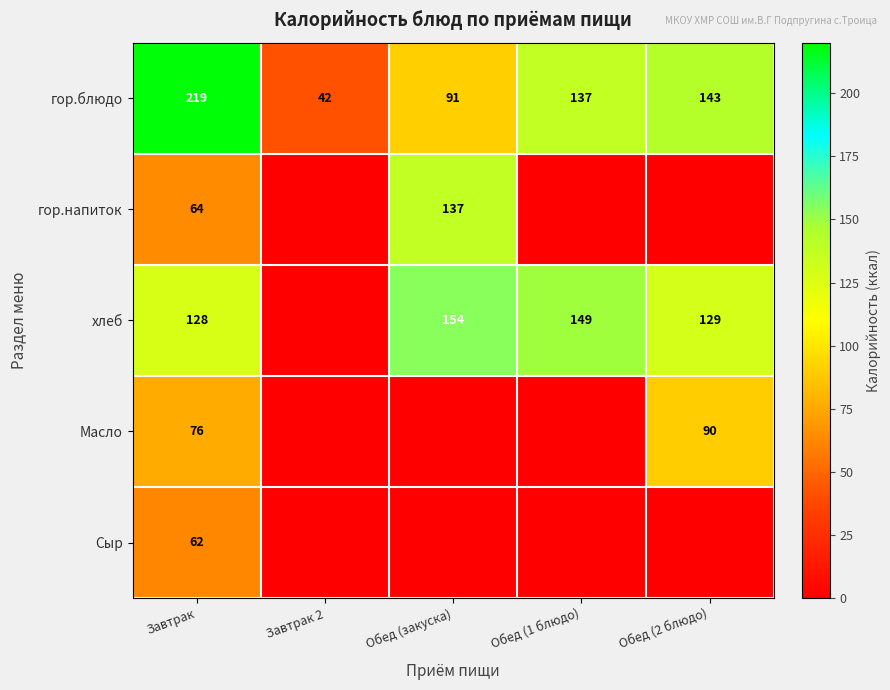

Rank the series at Завтрак from highest to lowest value.

гор.блюдо, хлеб, Масло, гор.напиток, Сыр